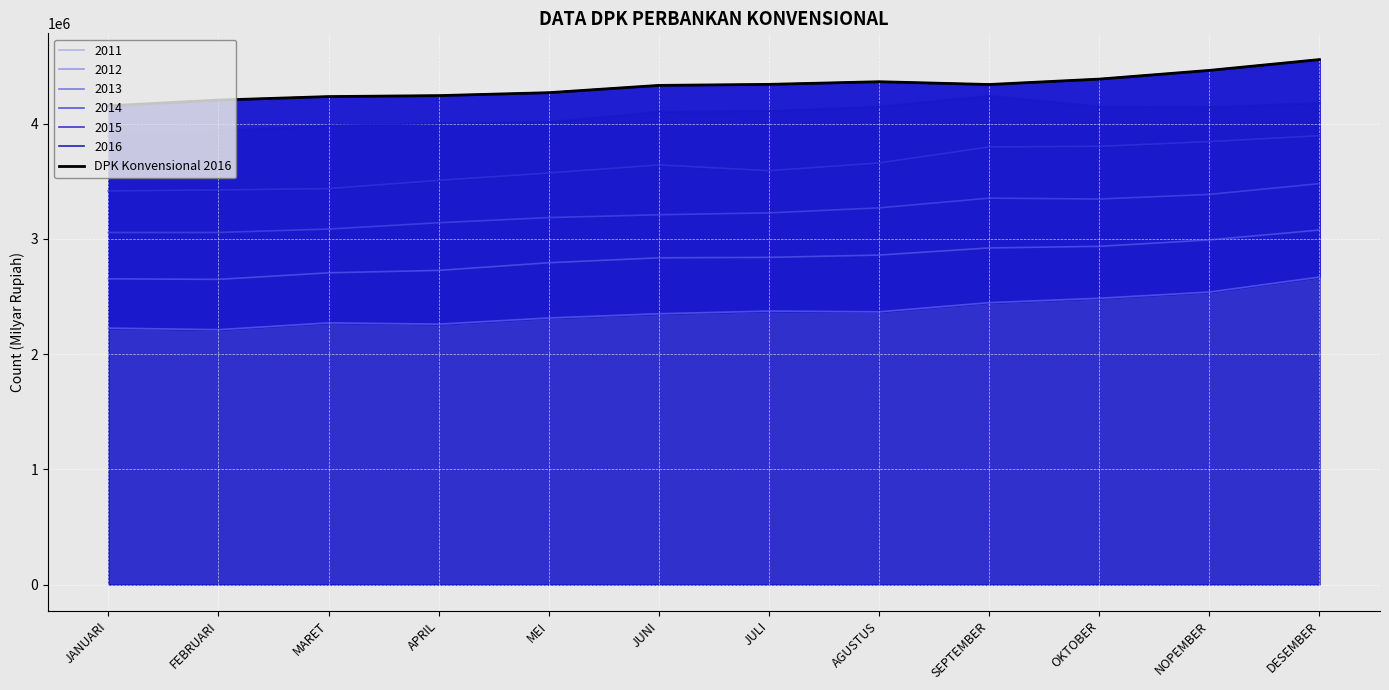

Reading right to left, list all the values displayed in this chart.

DESEMBER=4557424	NOPEMBER=4463497	OKTOBER=4387980	SEPTEMBER=4341057	AGUSTUS=4365287	JULI=4342197	JUNI=4333334	MEI=4270086	APRIL=4244601	MARET=4236298	FEBRUARI=4205695	JANUARI=4155930